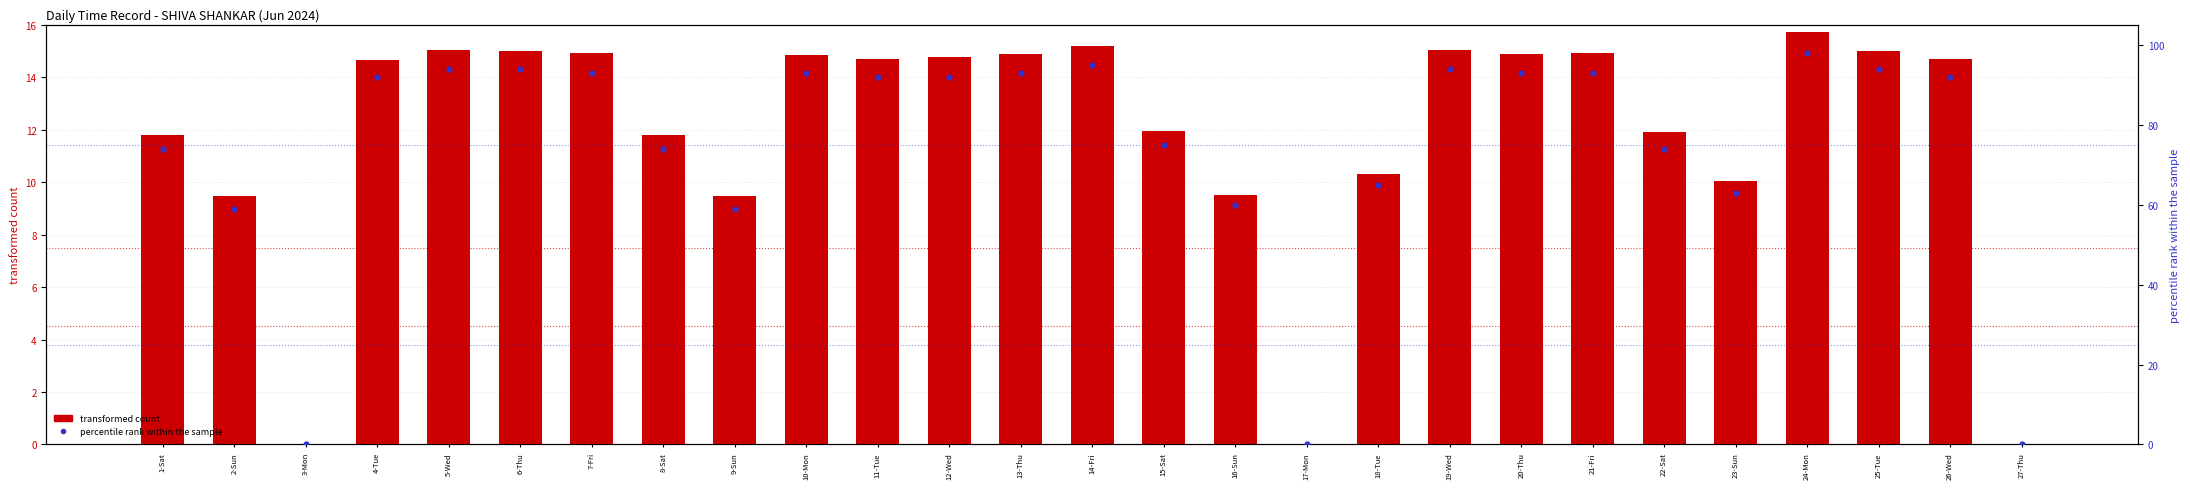

Which series reaches the maximum Y coordinate?

percentile rank within the sample